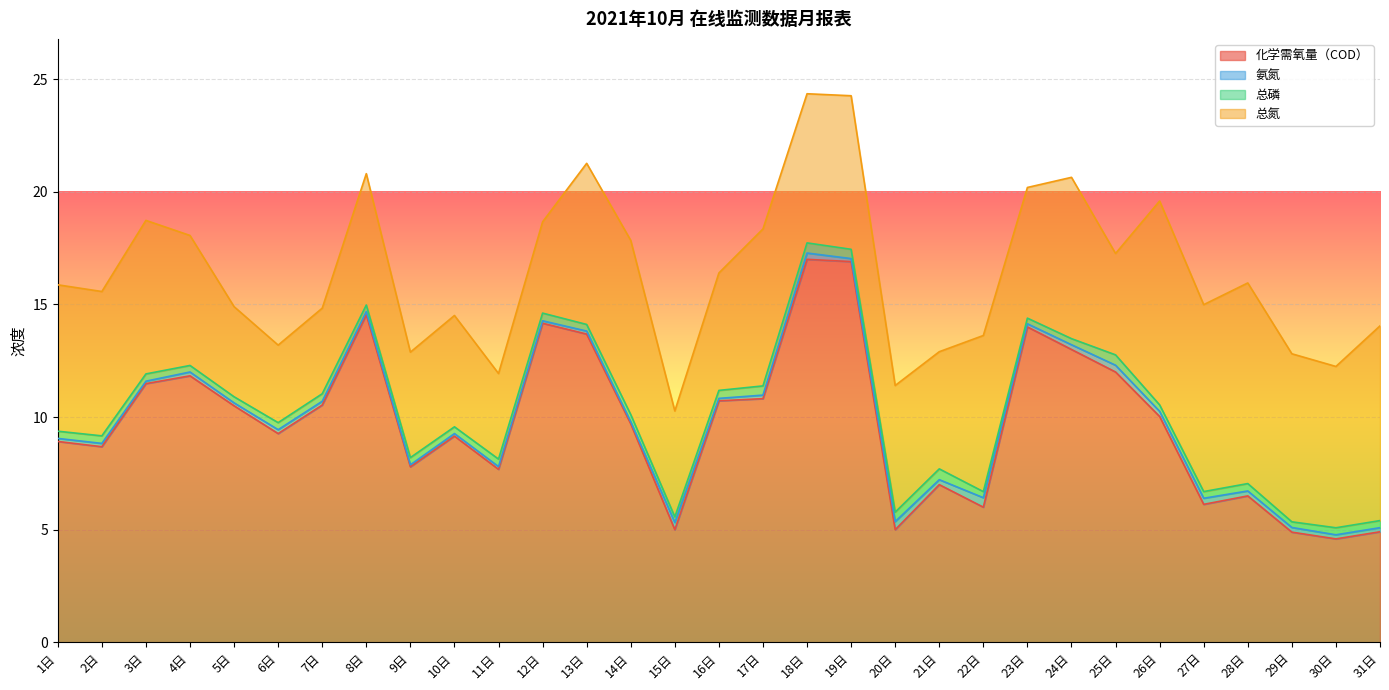

What are all the series names shown in the legend?

化学需氧量（COD）, 氨氮, 总磷, 总氮